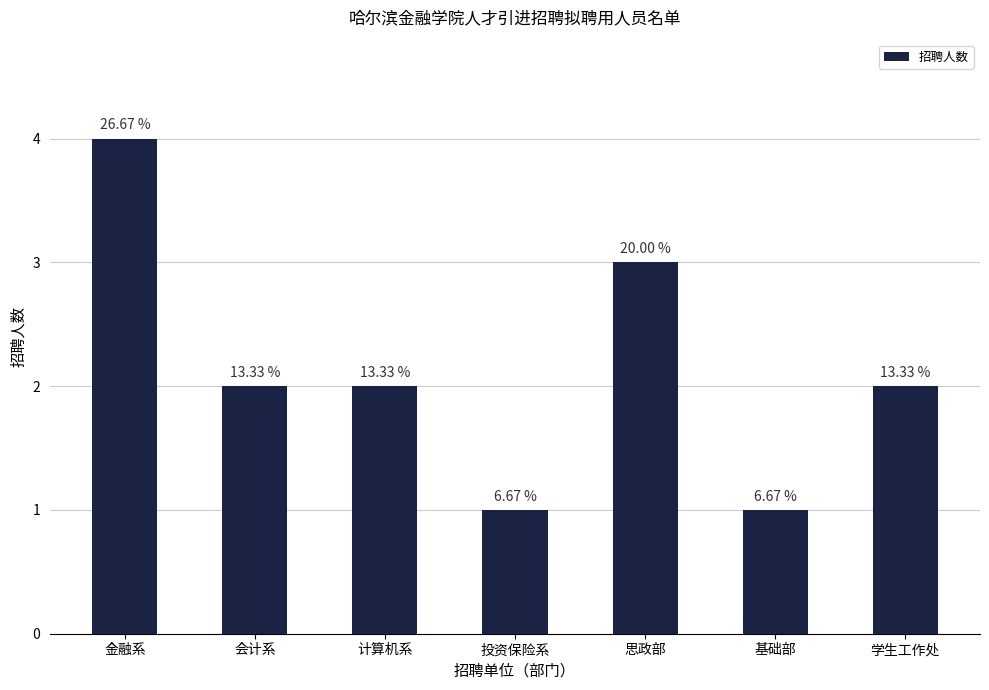

Reading right to left, transcribe all the data shown in this chart.

学生工作处=2	基础部=1	思政部=3	投资保险系=1	计算机系=2	会计系=2	金融系=4